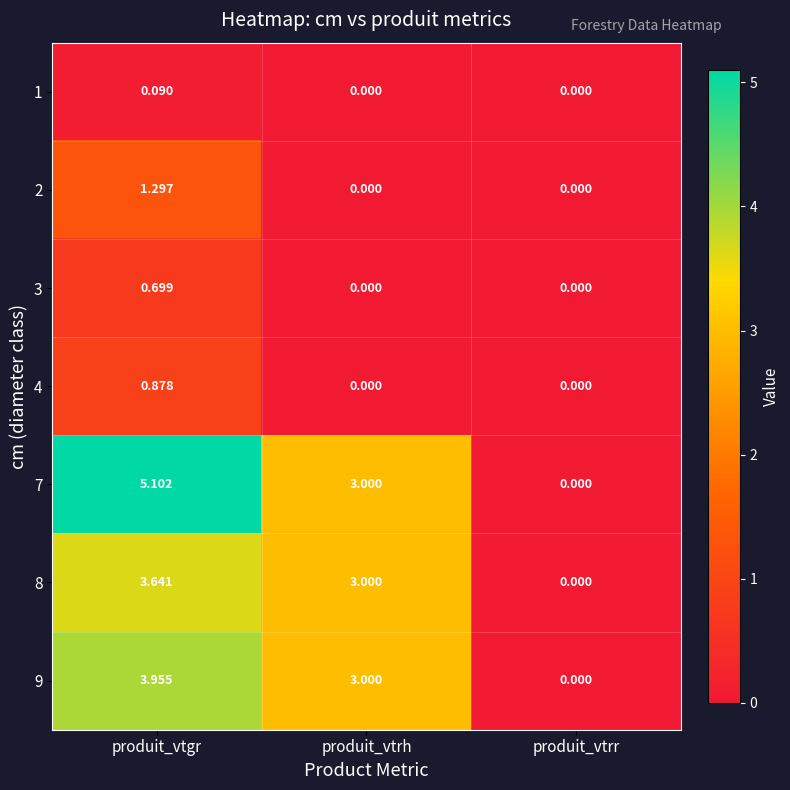

Which category has the lowest value in the 8 series?

produit_vtrr